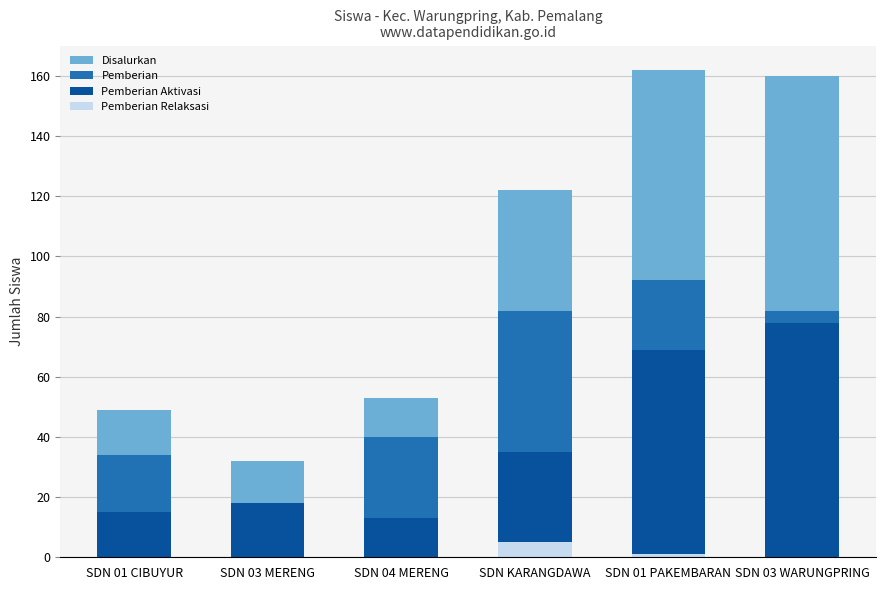

What is the spread (max minus min) of values at SDN 03 MERENG?

32